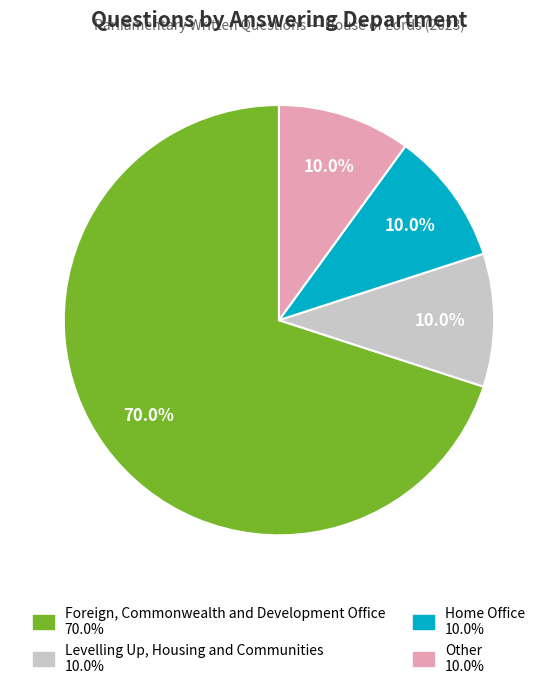

What is the majority slice?

Foreign, Commonwealth and Development Office